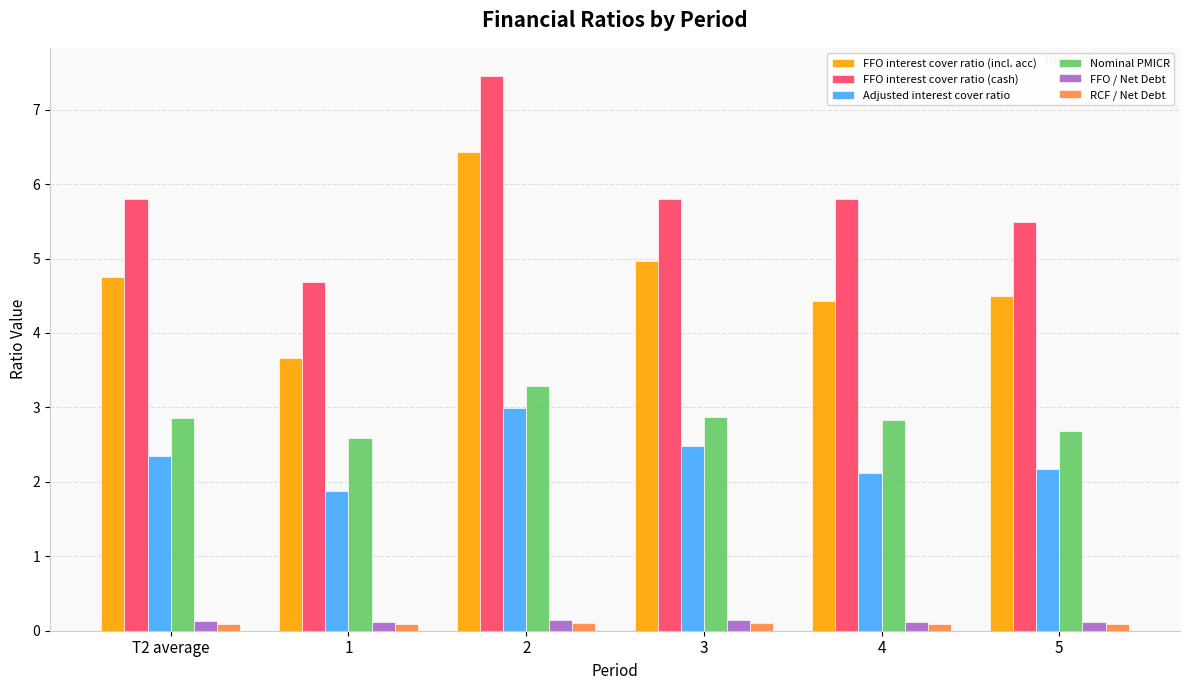

Is it true that Nominal PMICR equals 4.2 at 5?

False